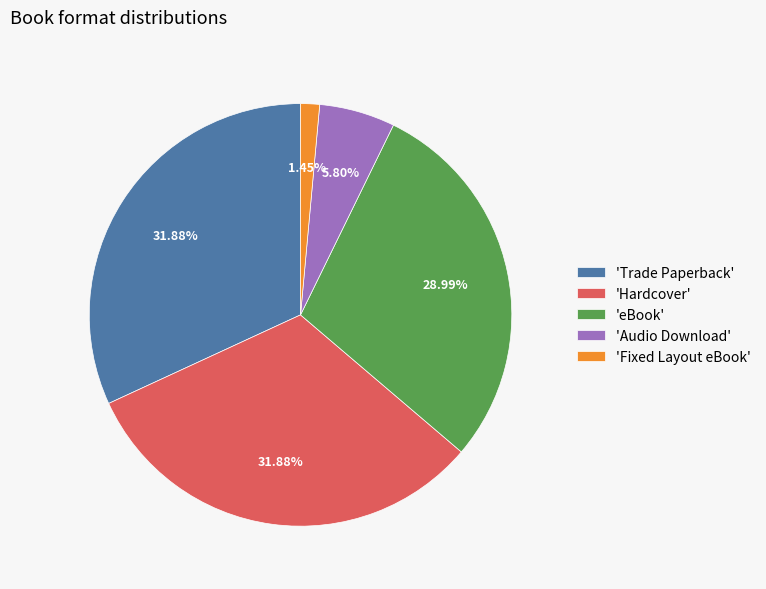

Which slice is the smallest?

'Fixed Layout eBook'